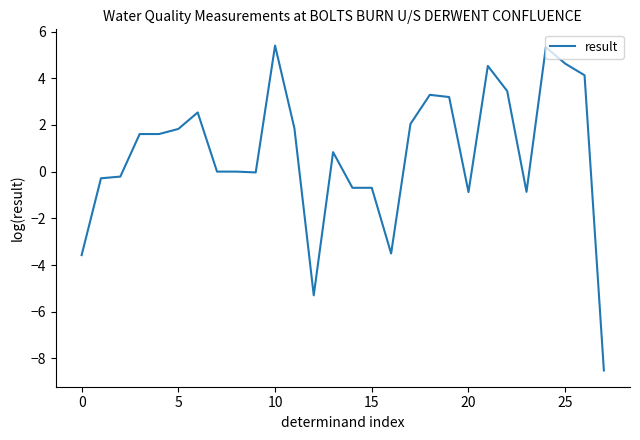

What is the smallest value displayed?

-8.5